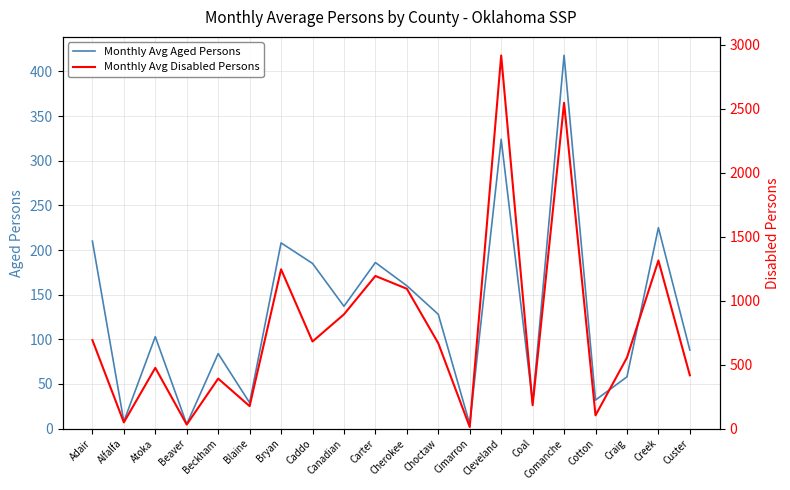

What is the sum of the Monthly Avg Disabled Persons values at Comanche and Beckham?

2937